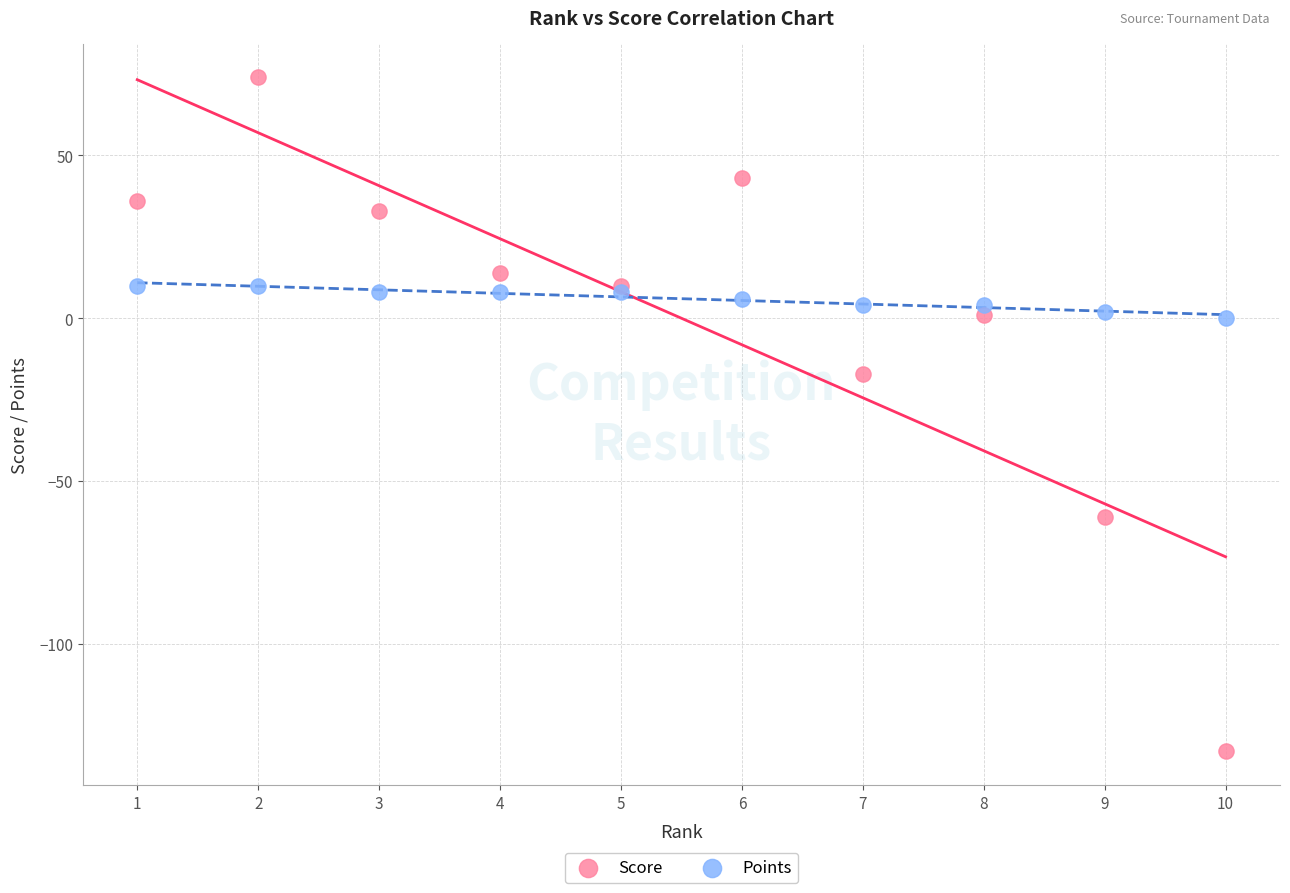

Which series contains the lowest Y value?

Score